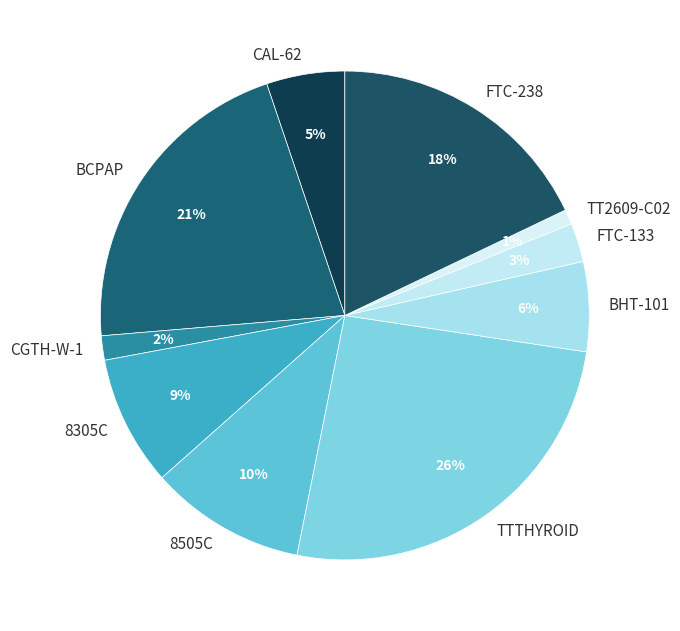

Is 8505C the majority of the pie?

No